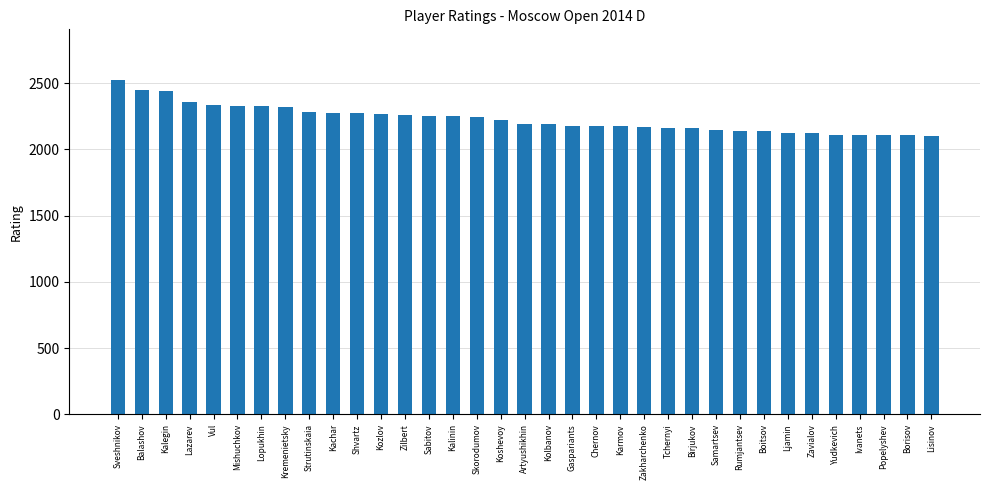

What is the minimum value shown in the chart?

2102